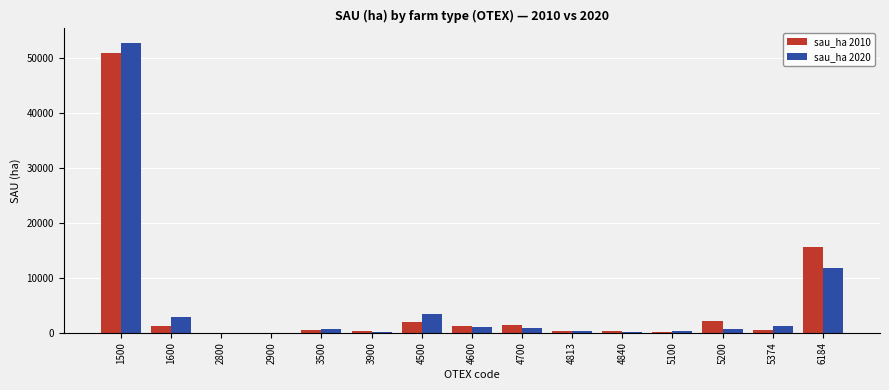

What is the sum of all sau_ha 2020 values?

75772.7